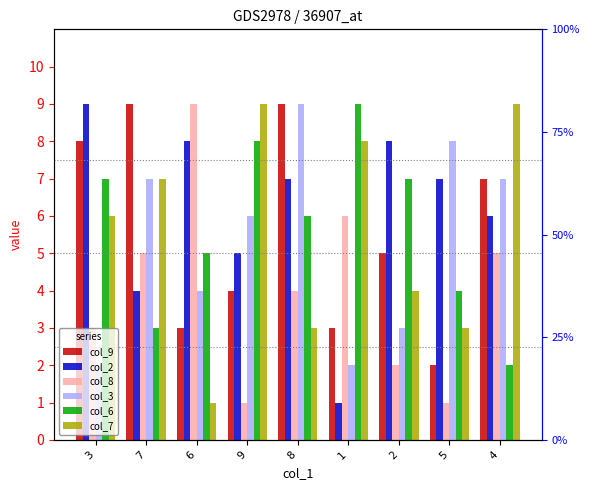

At which label does col_8 first exceed 4?

7